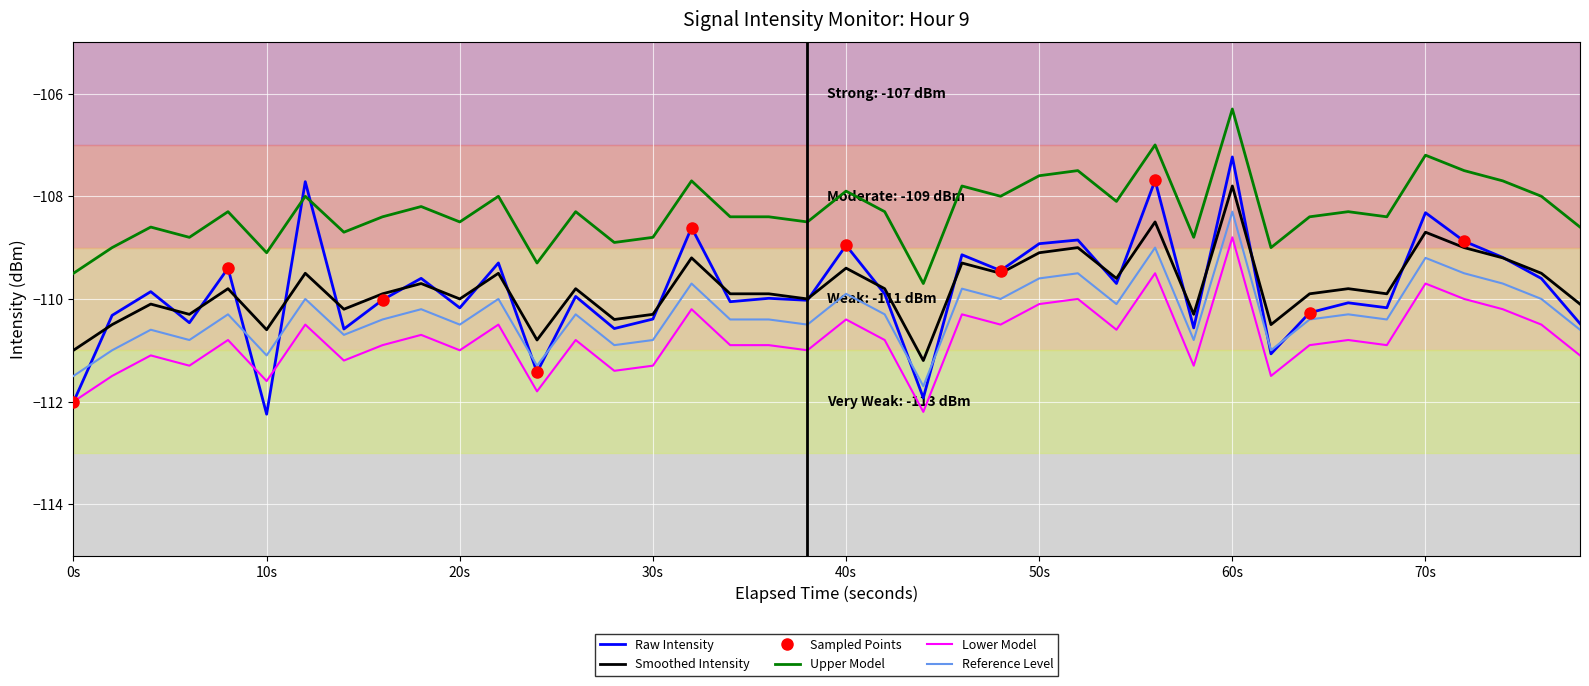

What value does the Reference Level series have at 20s?

-110.5